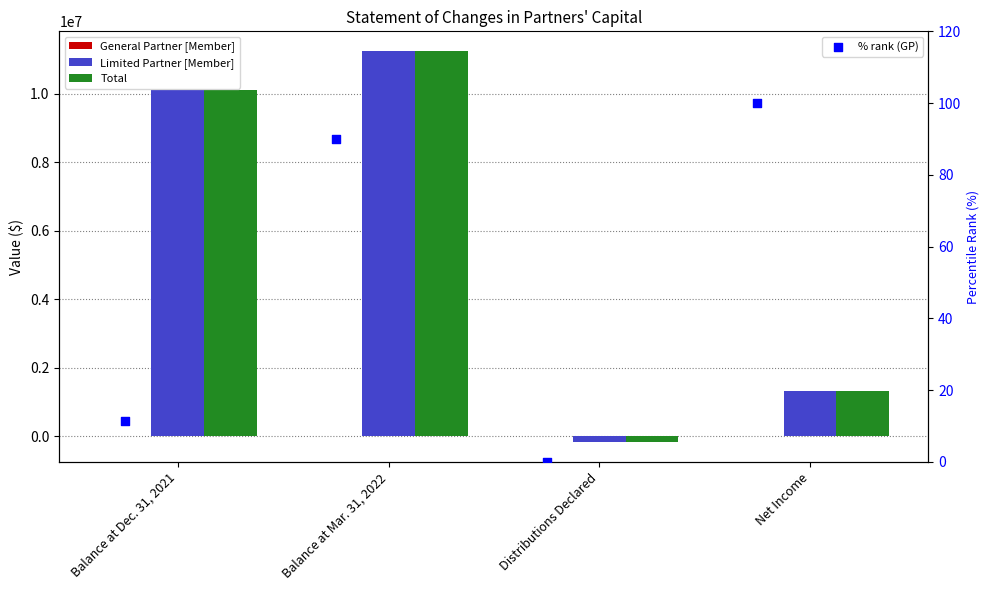

At how many categories does at least one series exceed 624142?

3